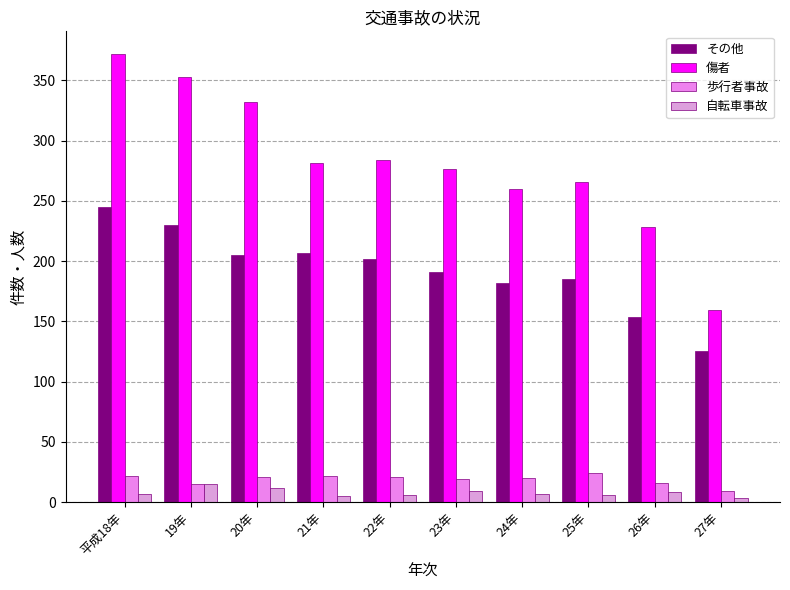

Is it true that 傷者 equals 218 at 27年?

False